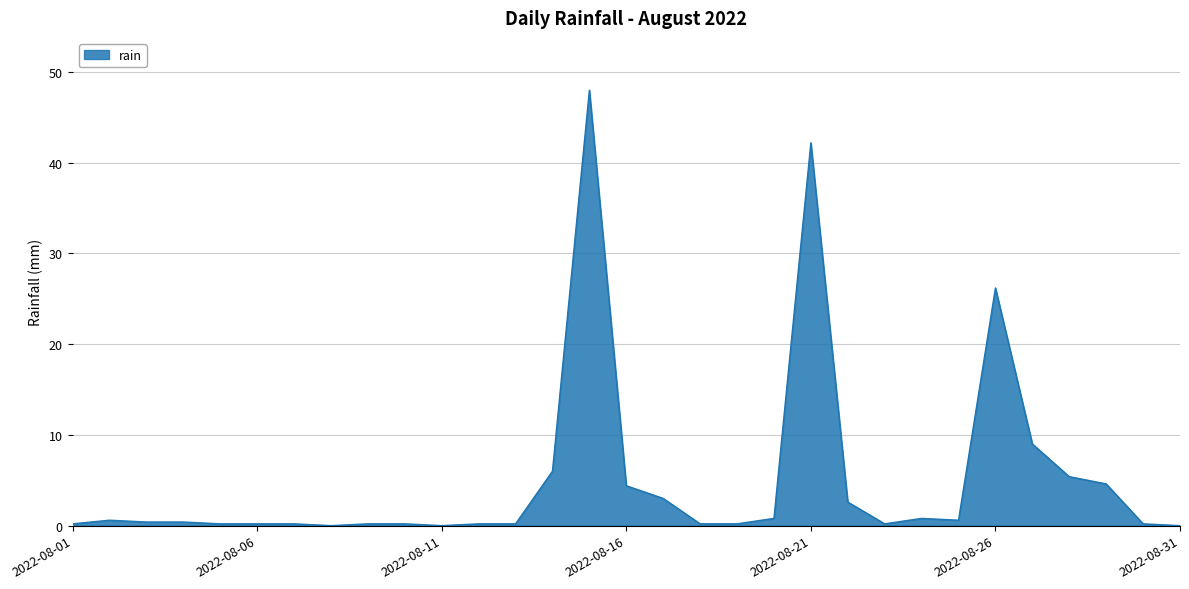

What is the maximum value shown in the chart?

48.0